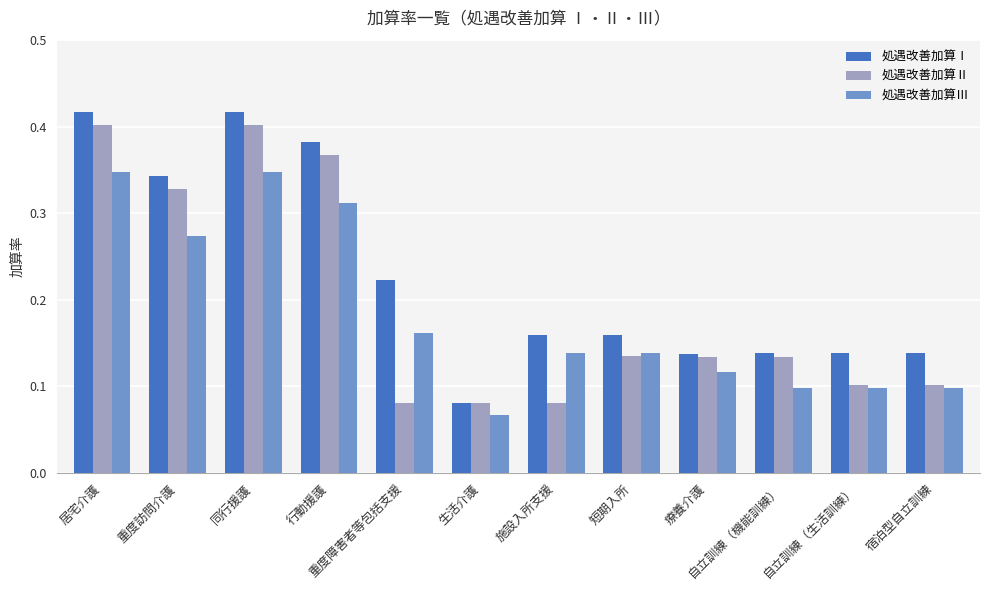

What is the sum of all 処遇改善加算Ⅲ values?

2.2